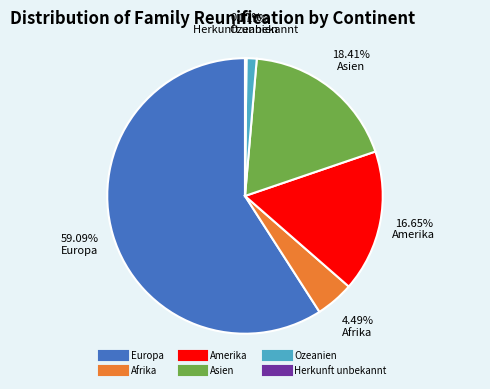

Which category has the biggest portion of the pie?

Europa